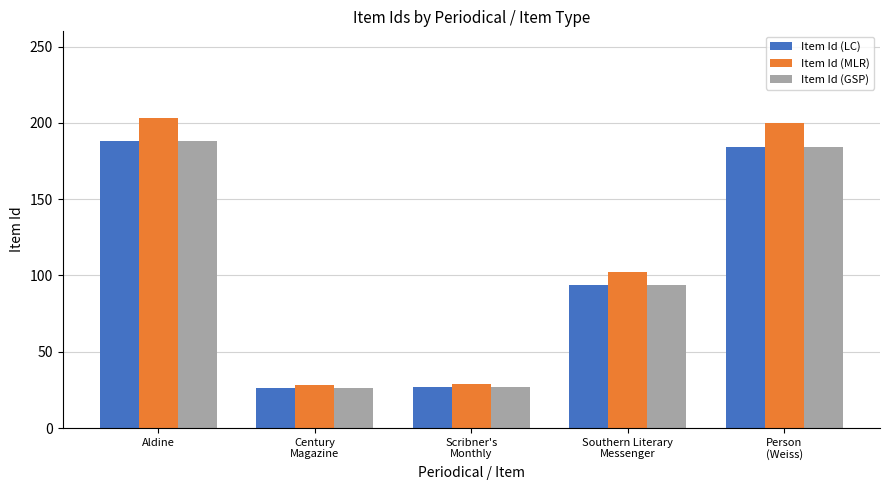

What is the sum of the Item Id (MLR) values at Century
Magazine and Person
(Weiss)?

228